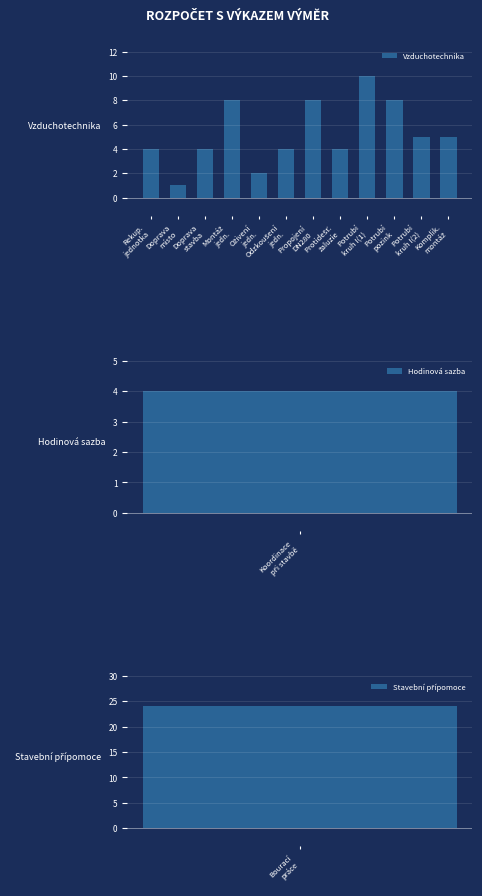

List the labels in order of value, largest first.

Potrubí
kruh I(1), Montáž
jedn., Propojení
DN280, Potrubí
pozink, Potrubí
kruh I(2), Komplik.
montáž, Rekup.
jednotka, Doprava
stavba, Odzkoušení
jedn., Protidešť.
žaluzie, Oživení
jedn., Doprava
místo